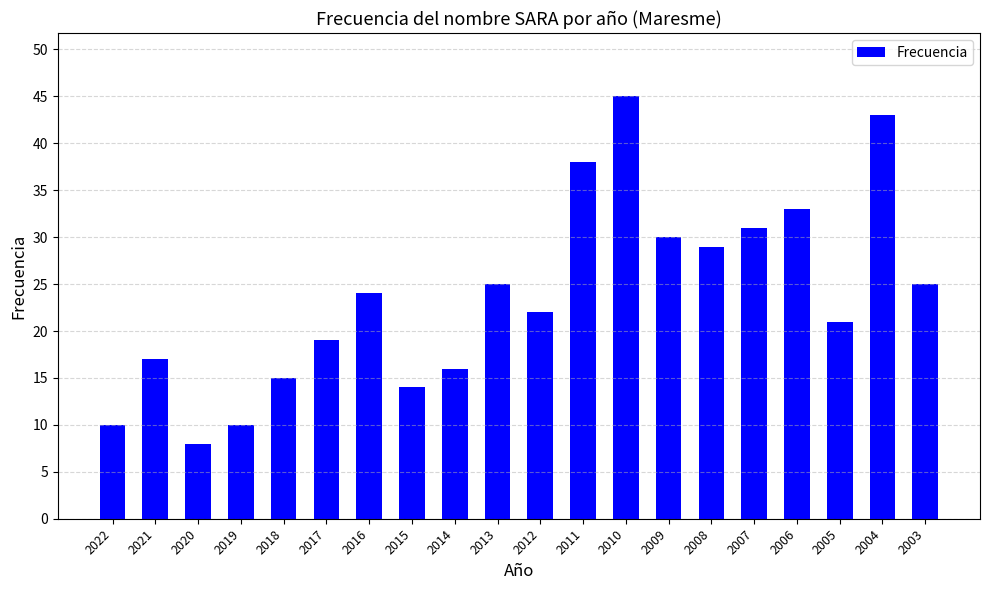

Read the value at 2015, to the nearest 5.

15